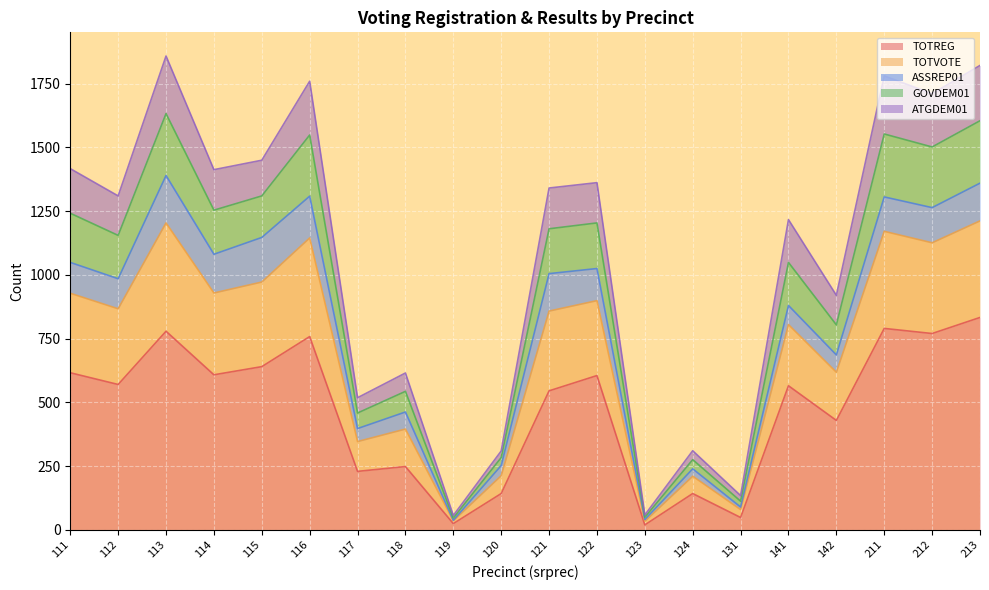

True or false: TOTVOTE and GOVDEM01 cross at least once.

False